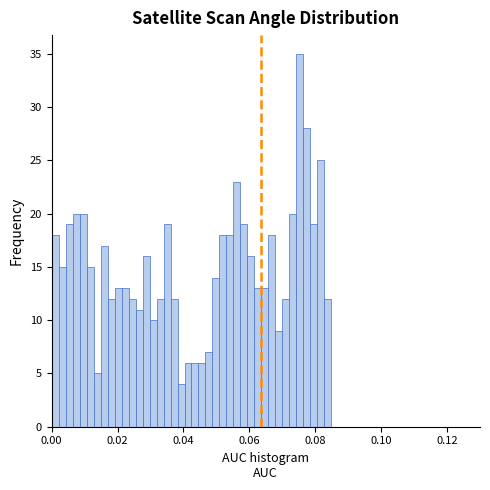

Read against the x-axis, roughly where is the centre of the tallest bar?

0.076